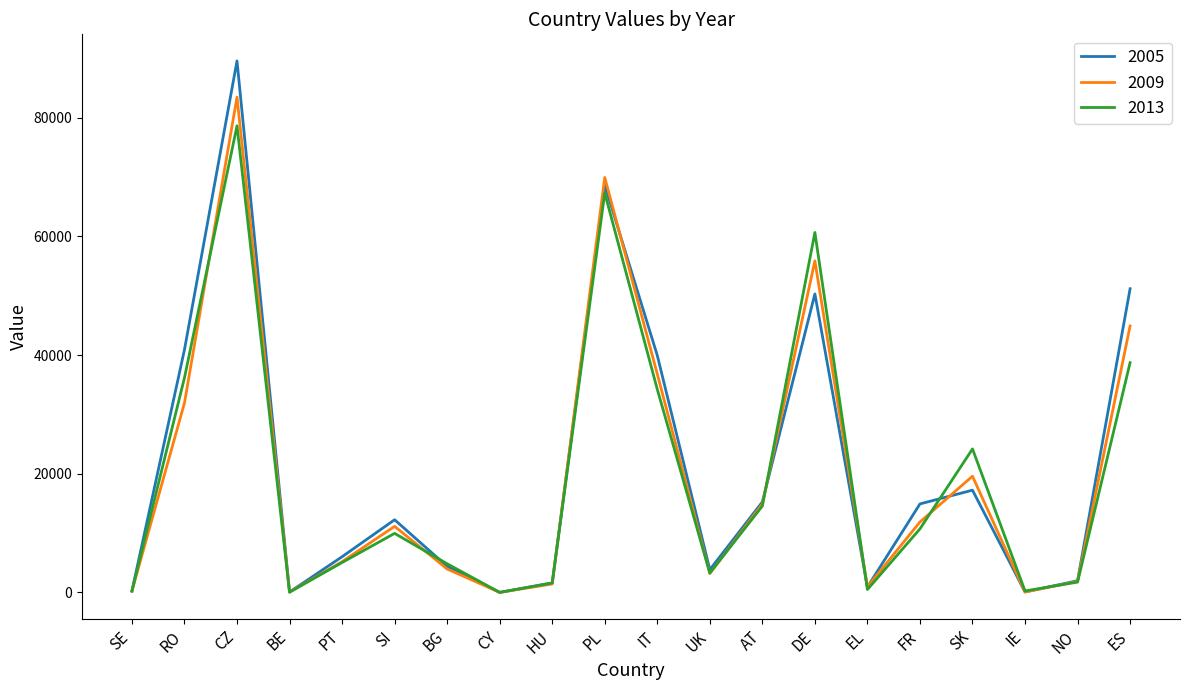

Which series has the largest range (max minus min)?

2005